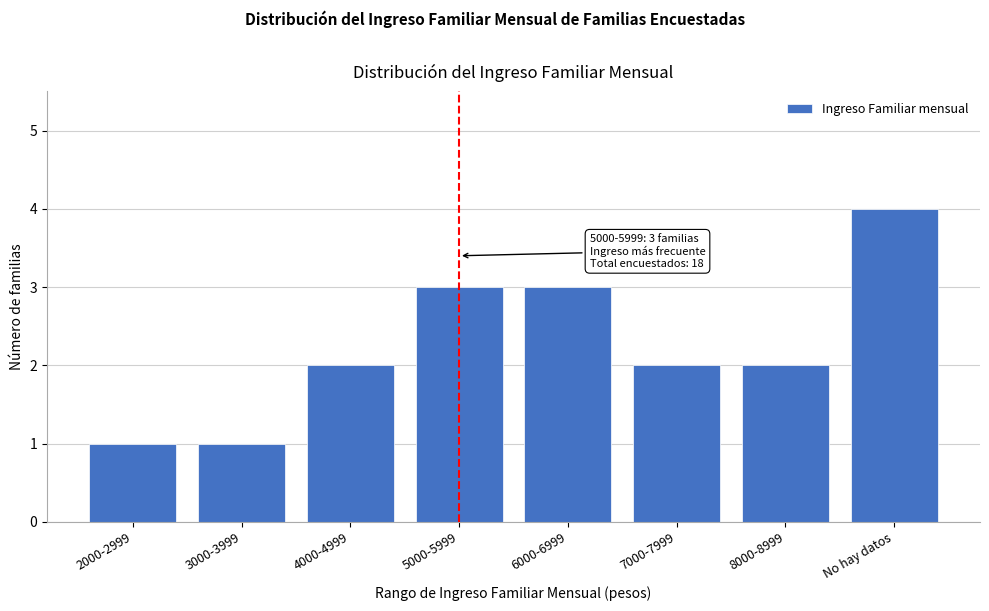

Reading left to right, transcribe all the data shown in this chart.

1	1	2	3	3	2	2	4